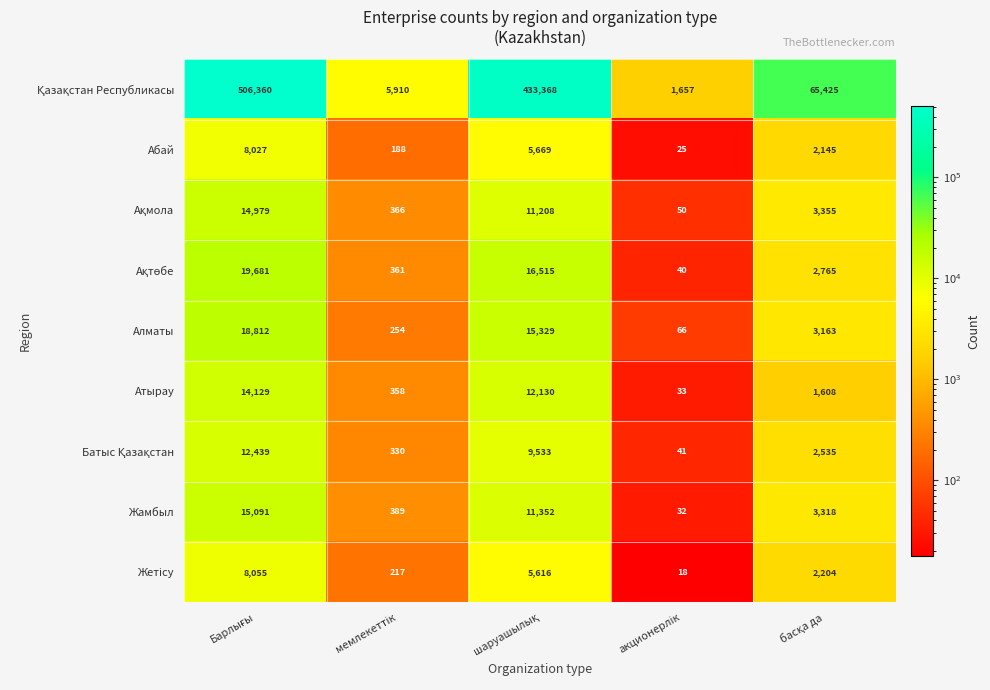

What is the minimum value shown in the chart?

18